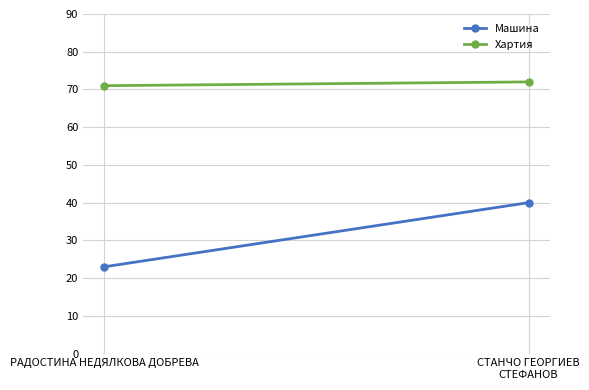

Reading right to left, transcribe all the data shown in this chart.

Машина: 40	23
Хартия: 72	71